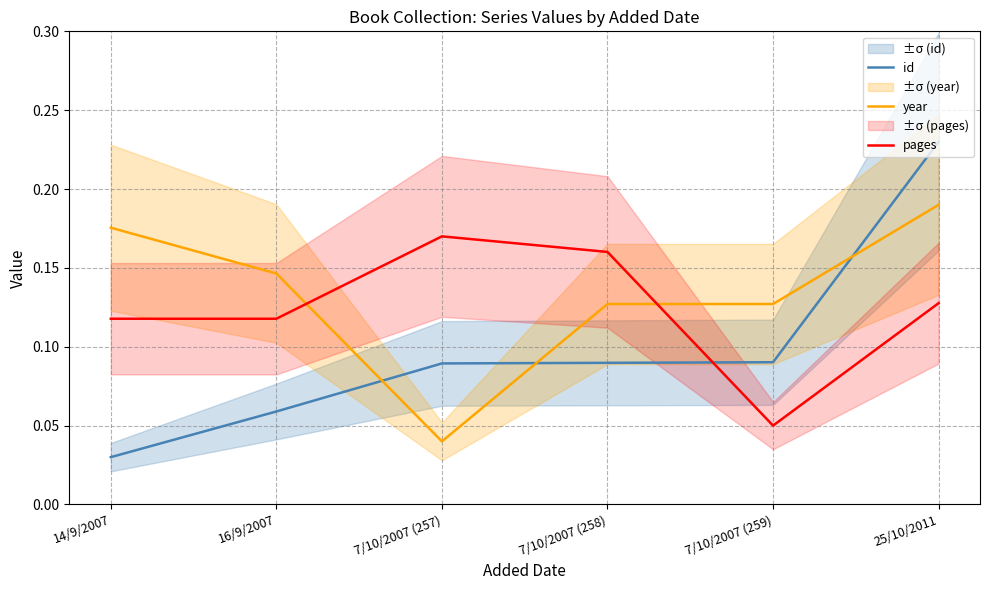

Rank the series at 14/9/2007 from highest to lowest value.

year, pages, id